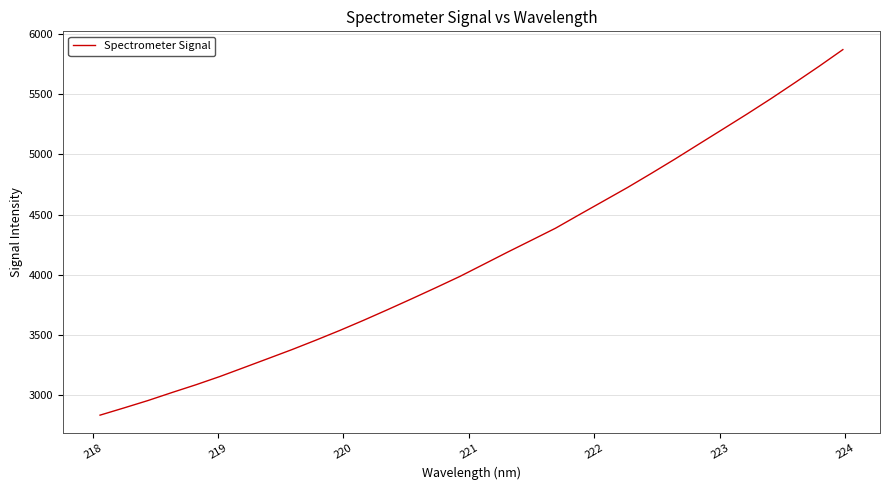

What is the difference between the maximum and minimum values?

3043.4